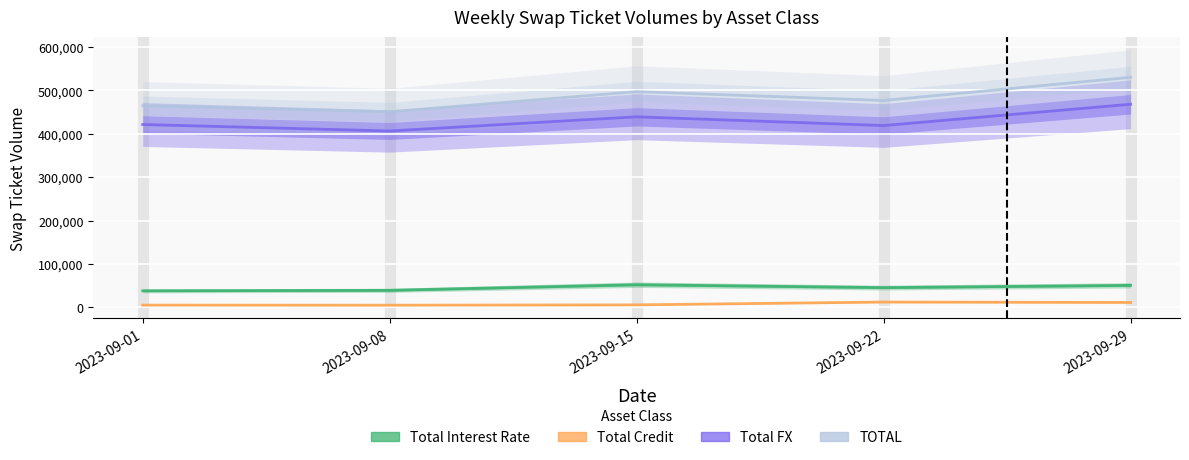

True or false: Total Credit and Total FX intersect in this chart.

False